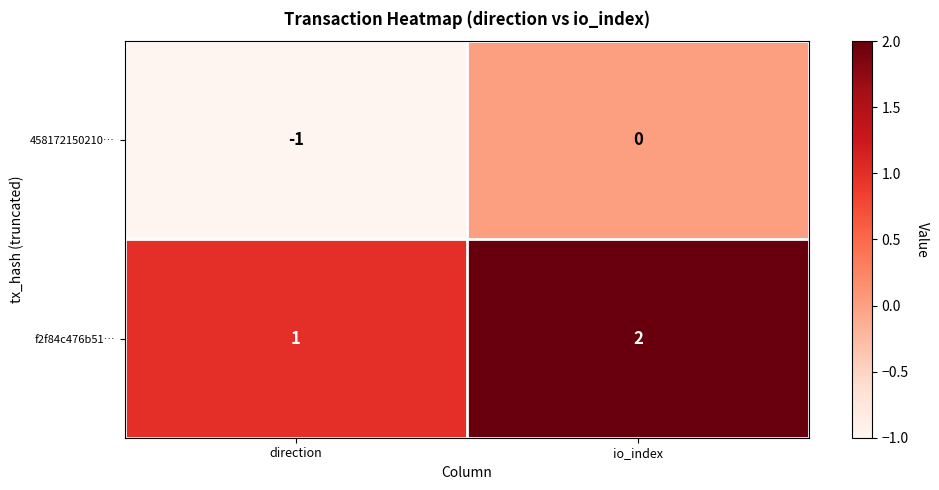

Is it true that 458172150210… equals 1 at io_index?

False